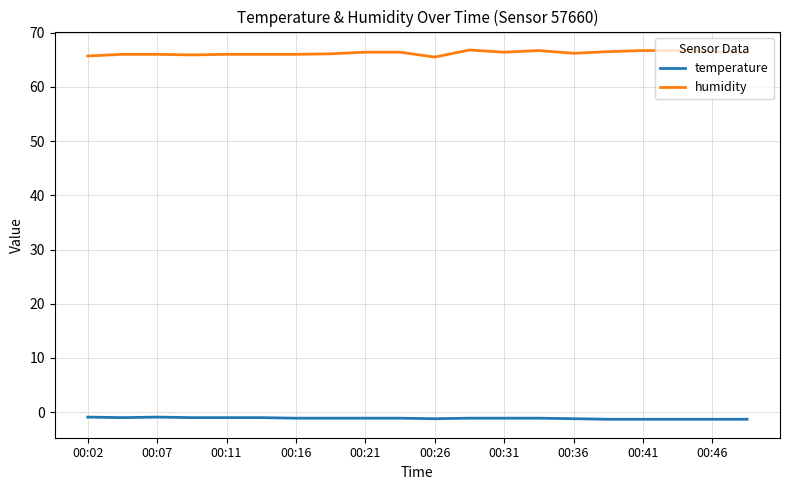

True or false: humidity and temperature intersect in this chart.

False